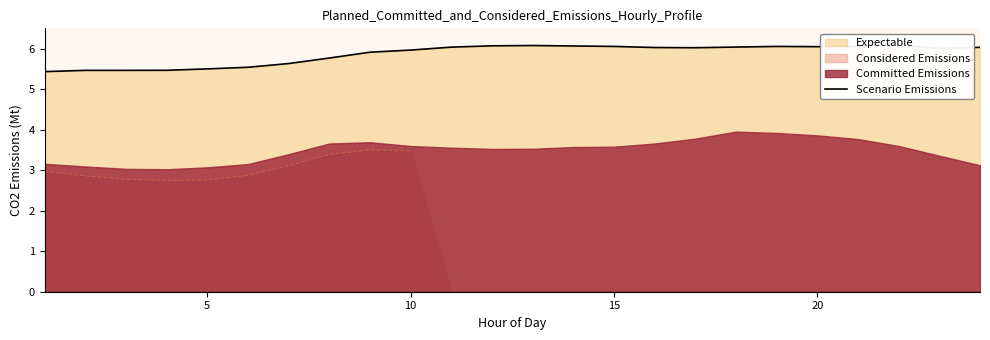

Is it true that Considered Emissions equals 2.8 at 5?

True